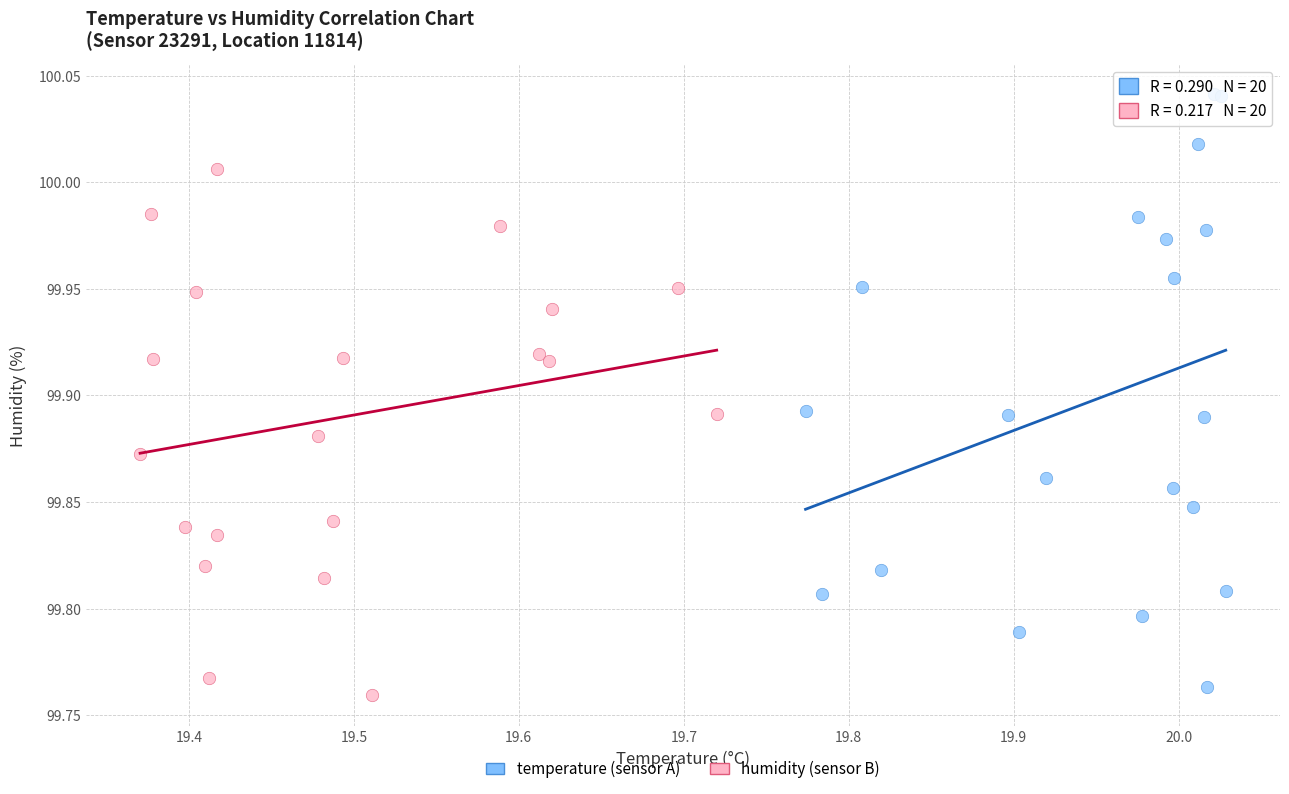

Which series has the largest Y range (max minus min)?

temperature (sensor A)